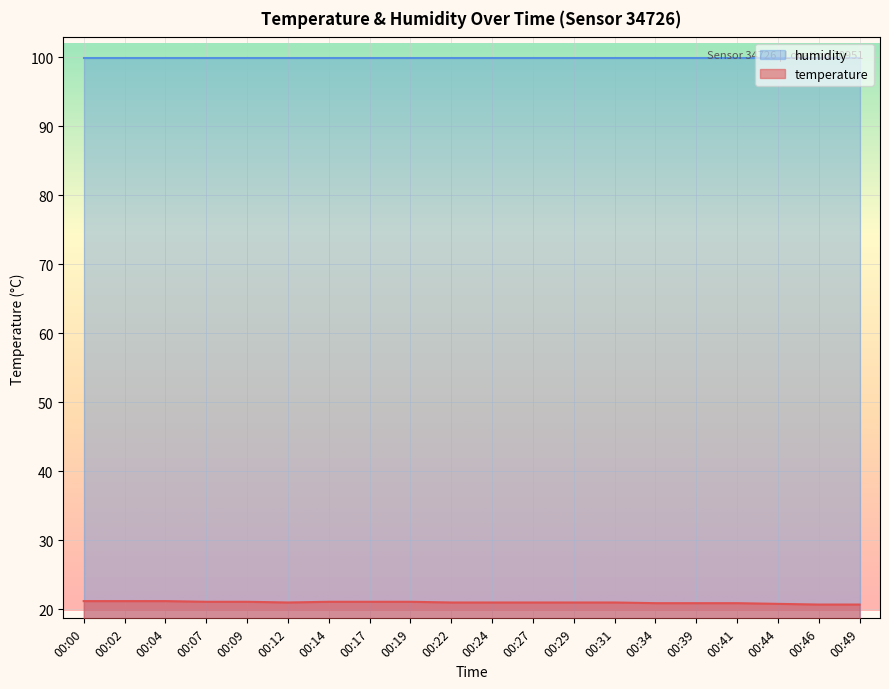

How many data points does each series have?

20